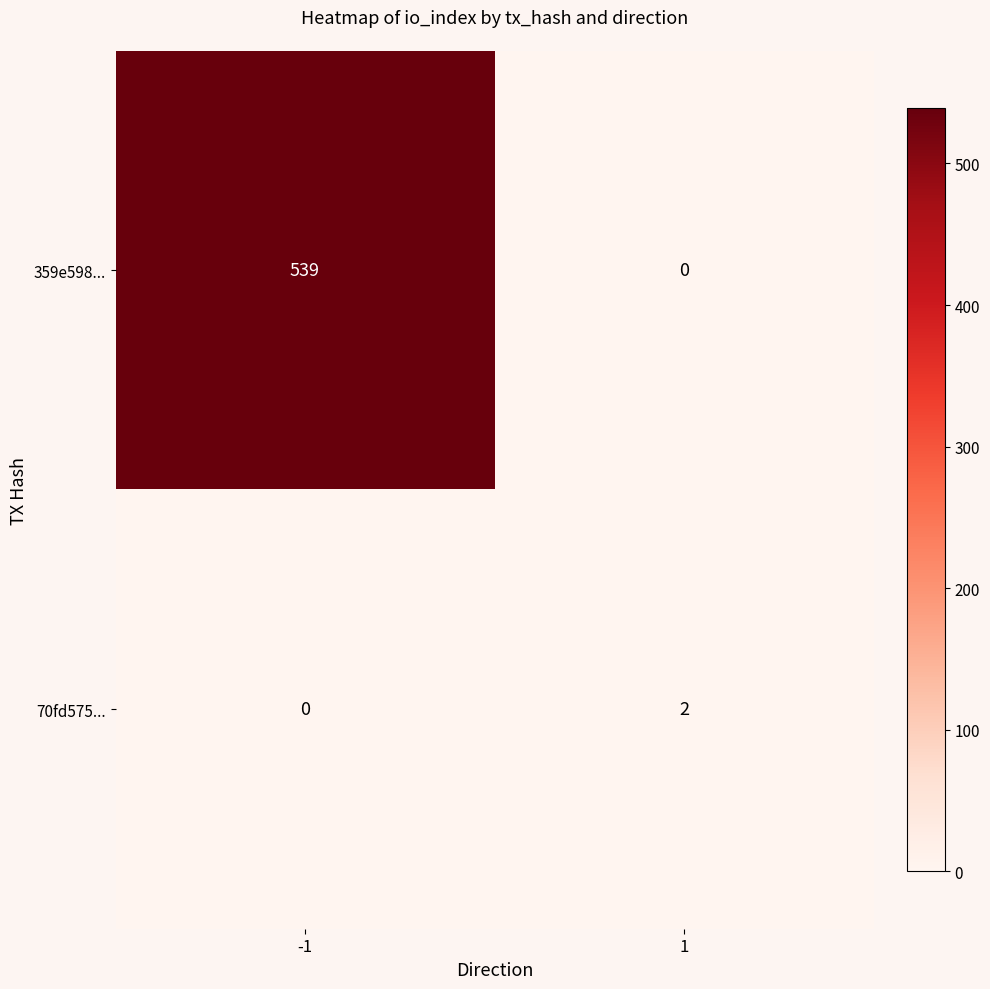

What is the difference between the highest and lowest values at -1?

539